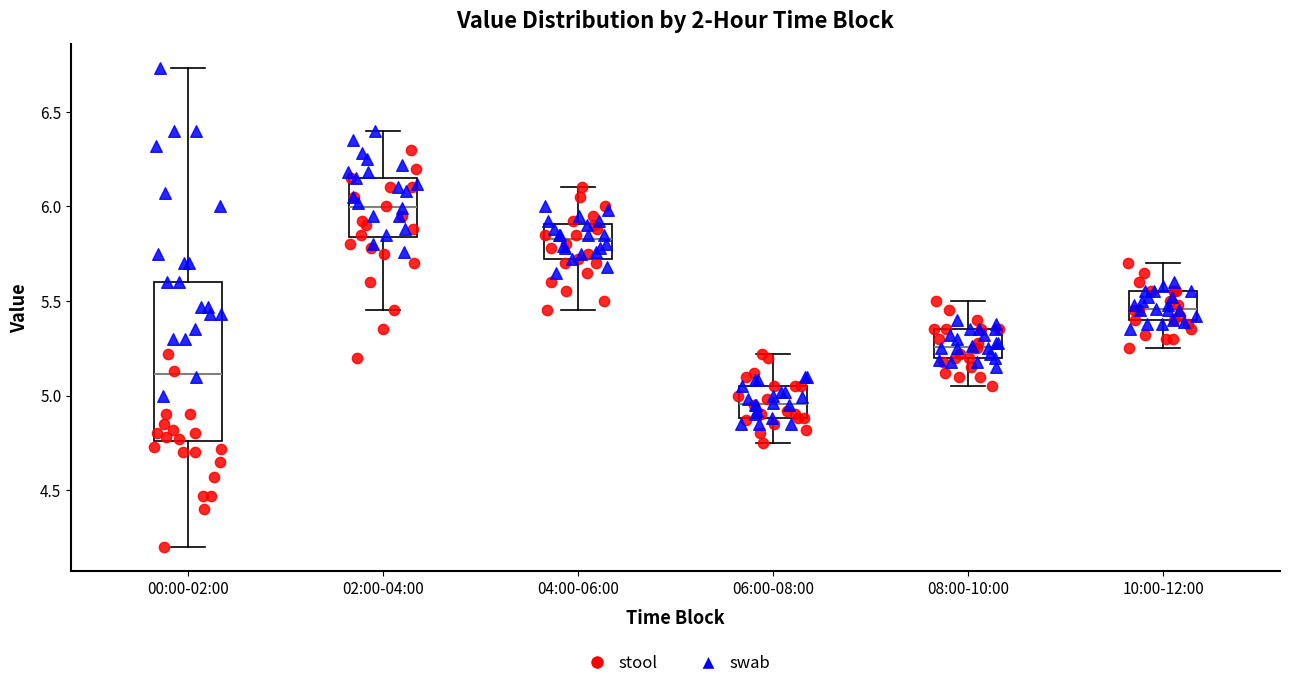

Reading left to right, transcribe this box plot: for each box, give where its median line is, the range the box spans, and where its two whiskers end, as read against the y-axis. The values are not printed on the chart, so give them approximately, as read against the axis.

00:00-02:00: median 5.10, box 4.75 to 5.60, whiskers 4.20 to 6.75
02:00-04:00: median 6.00, box 5.85 to 6.15, whiskers 5.45 to 6.40
04:00-06:00: median 5.85, box 5.70 to 5.90, whiskers 5.45 to 6.10
06:00-08:00: median 4.95, box 4.90 to 5.05, whiskers 4.75 to 5.20
08:00-10:00: median 5.25, box 5.20 to 5.35, whiskers 5.05 to 5.50
10:00-12:00: median 5.45, box 5.40 to 5.55, whiskers 5.25 to 5.70